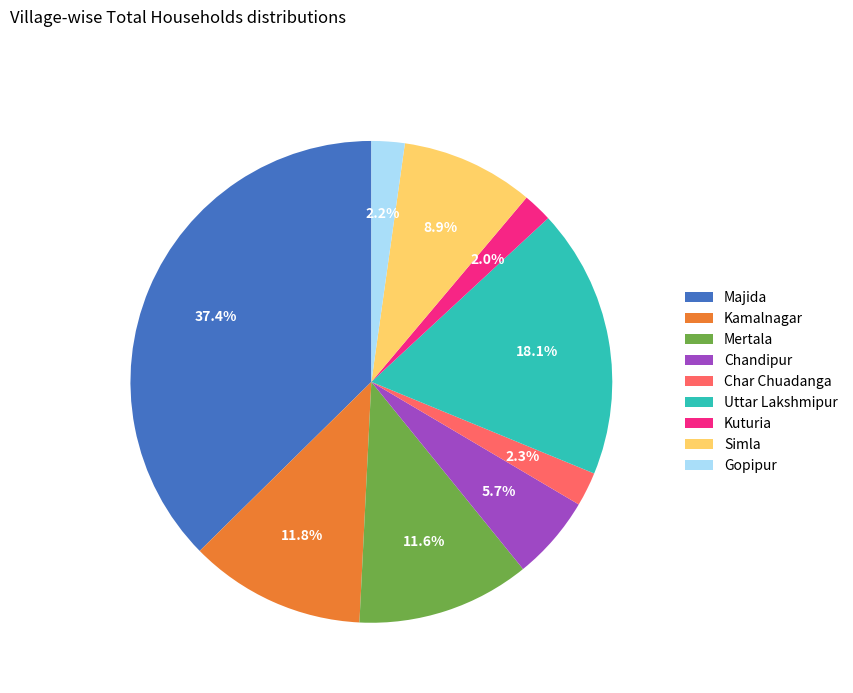

Count the number of slices in the pie.

9